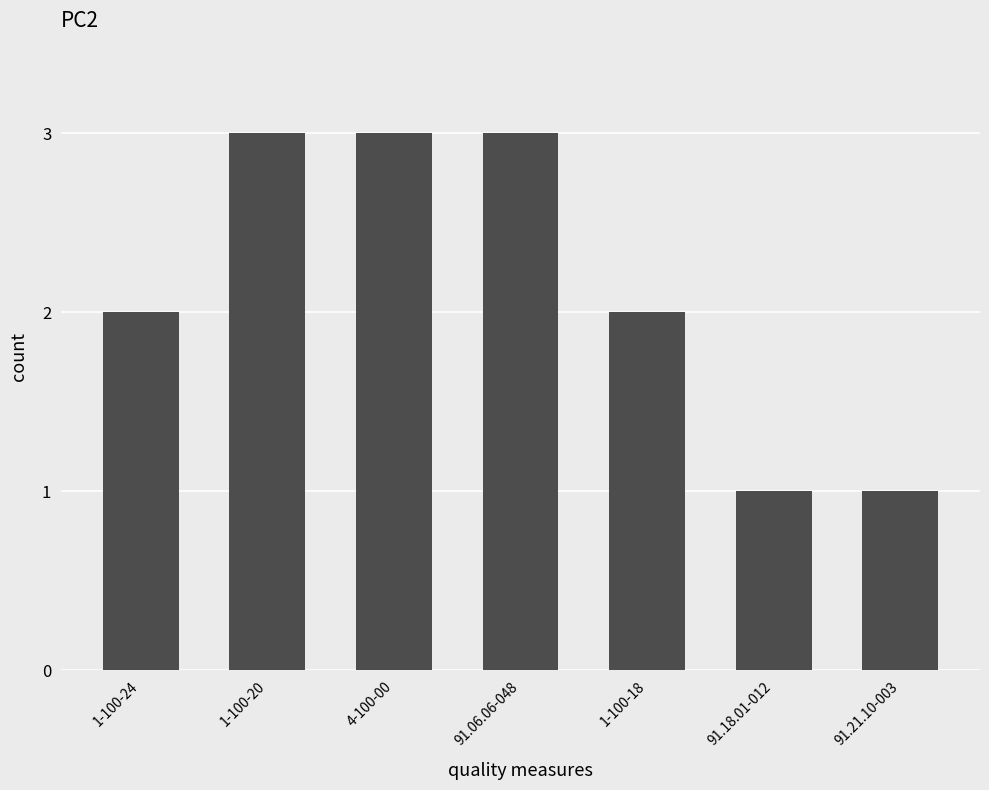

What is the change in value from 1-100-24 to 91.06.06-048?

+1